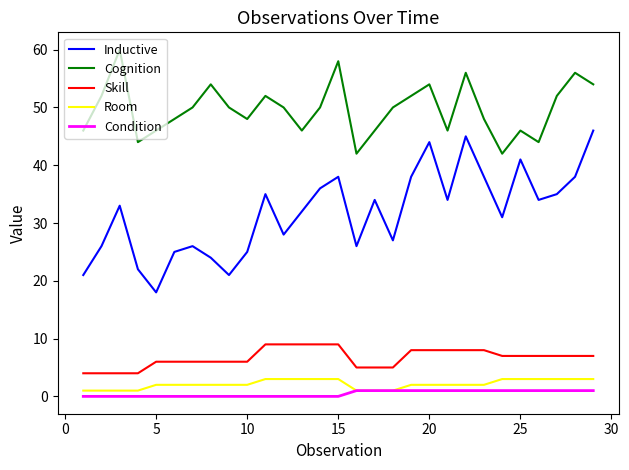

True or false: Skill and Cognition intersect in this chart.

False